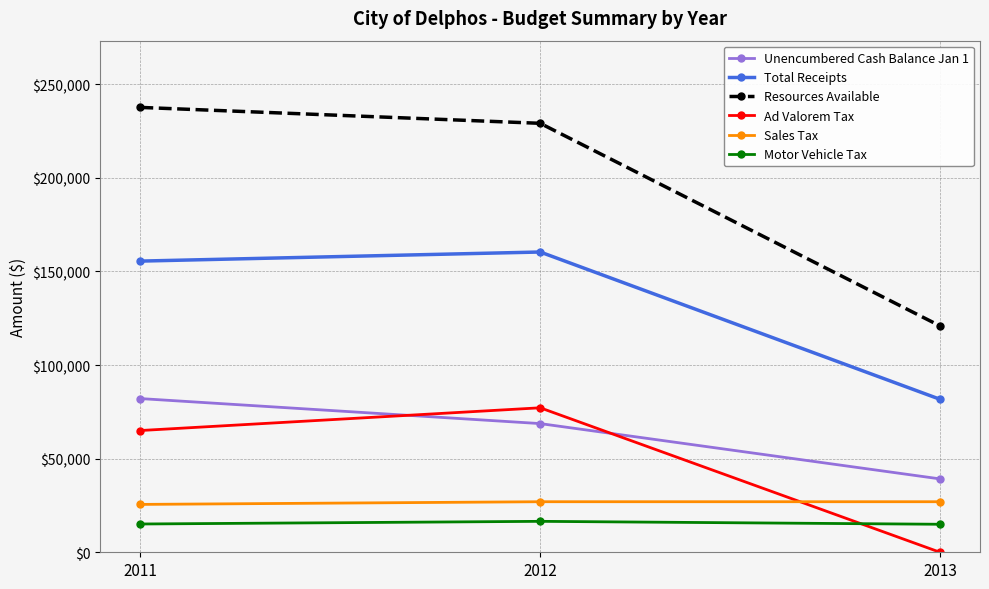

Which category has the lowest value in the Resources Available series?

2013